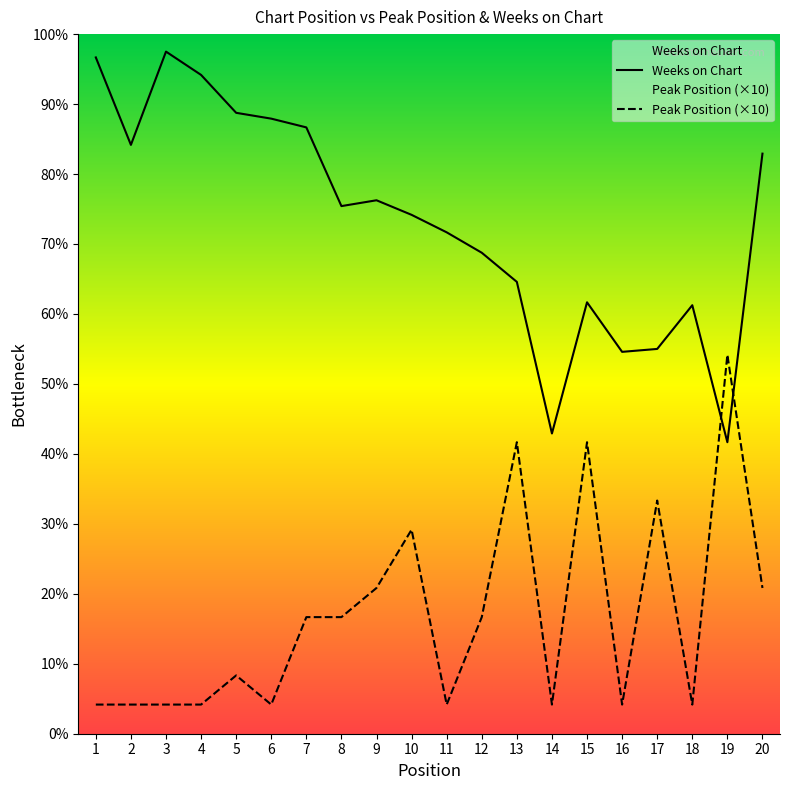

What is the sum of the Peak Position (×10) values at 13 and 12?

140